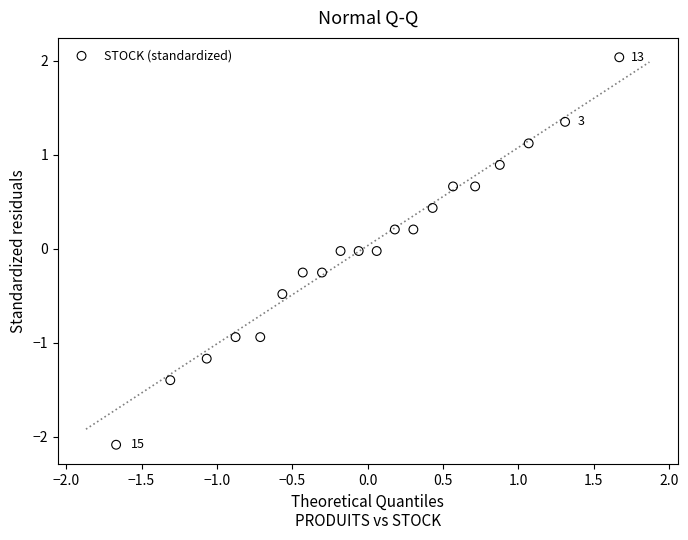

What is the range of X values (max minus min)?

3.3